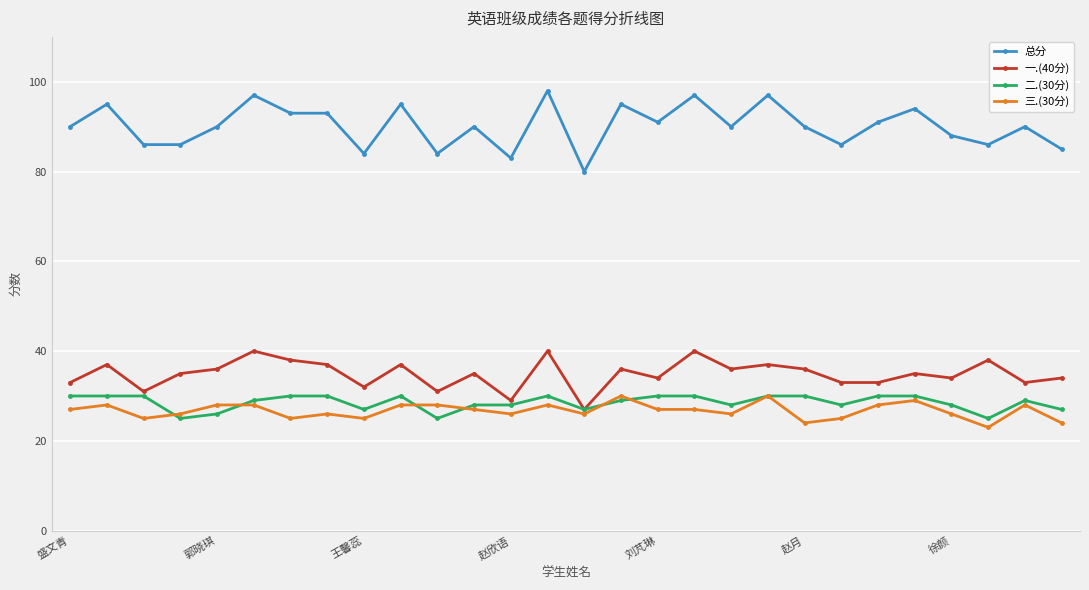

Is this an area chart (filled region under the line)?

No